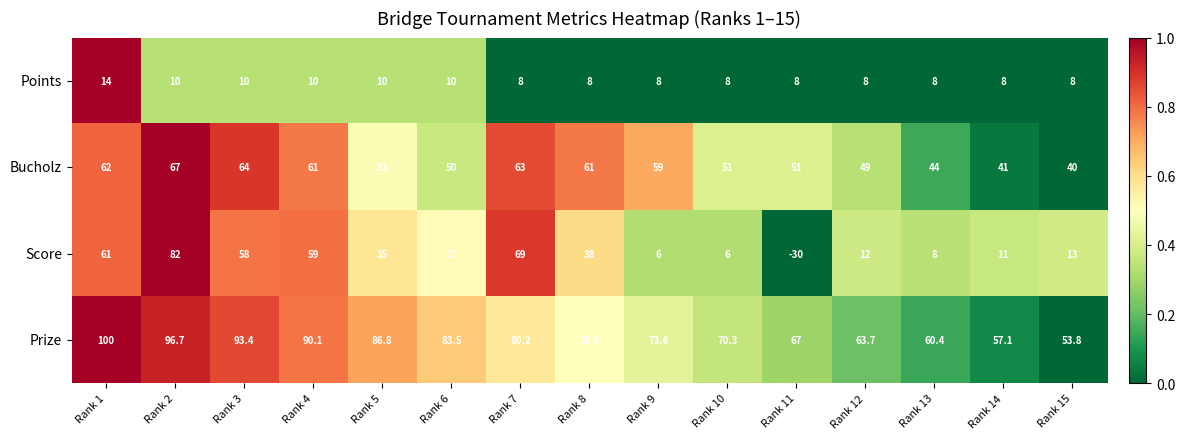

At Rank 14, list the series in order from largest to smallest.

Prize, Bucholz, Score, Points